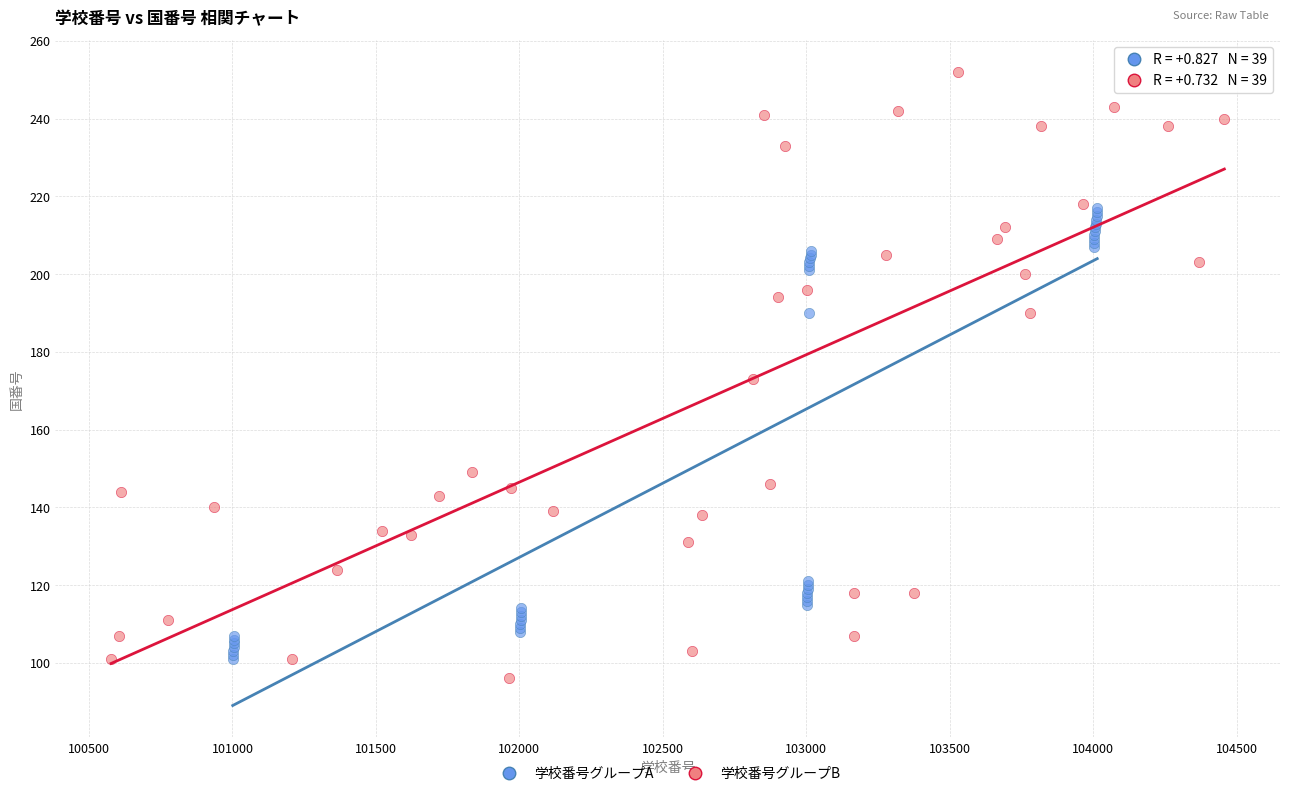

Which series has the largest Y range (max minus min)?

学校番号グループB